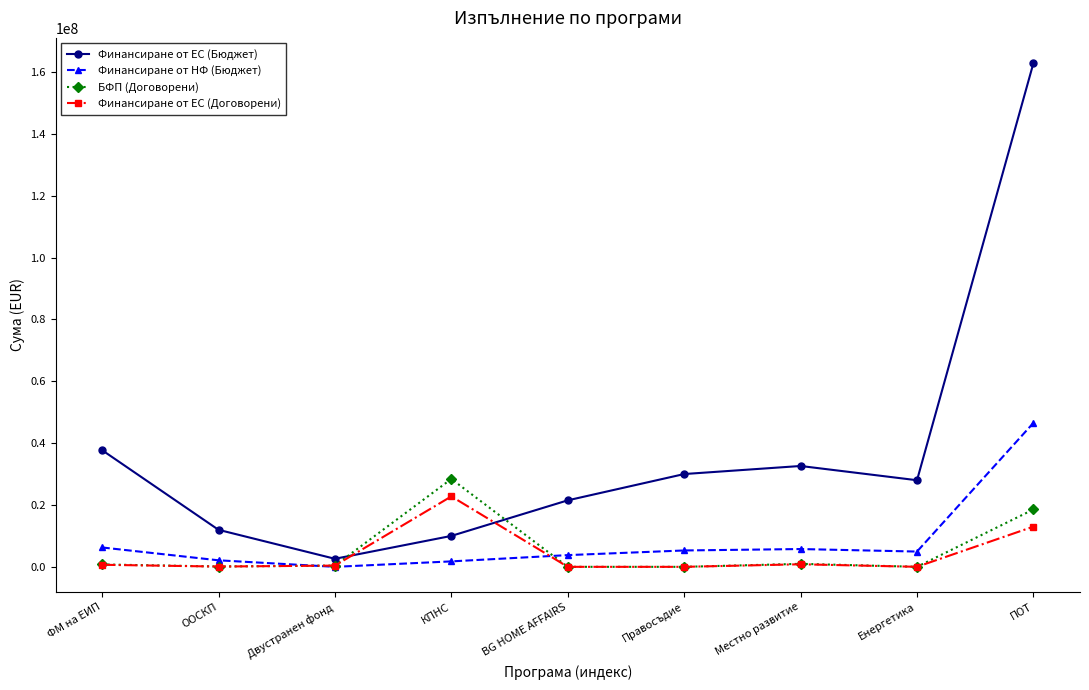

What is the value of the Финансиране от НФ (Бюджет) point at the 7th from the left?

5753708.2